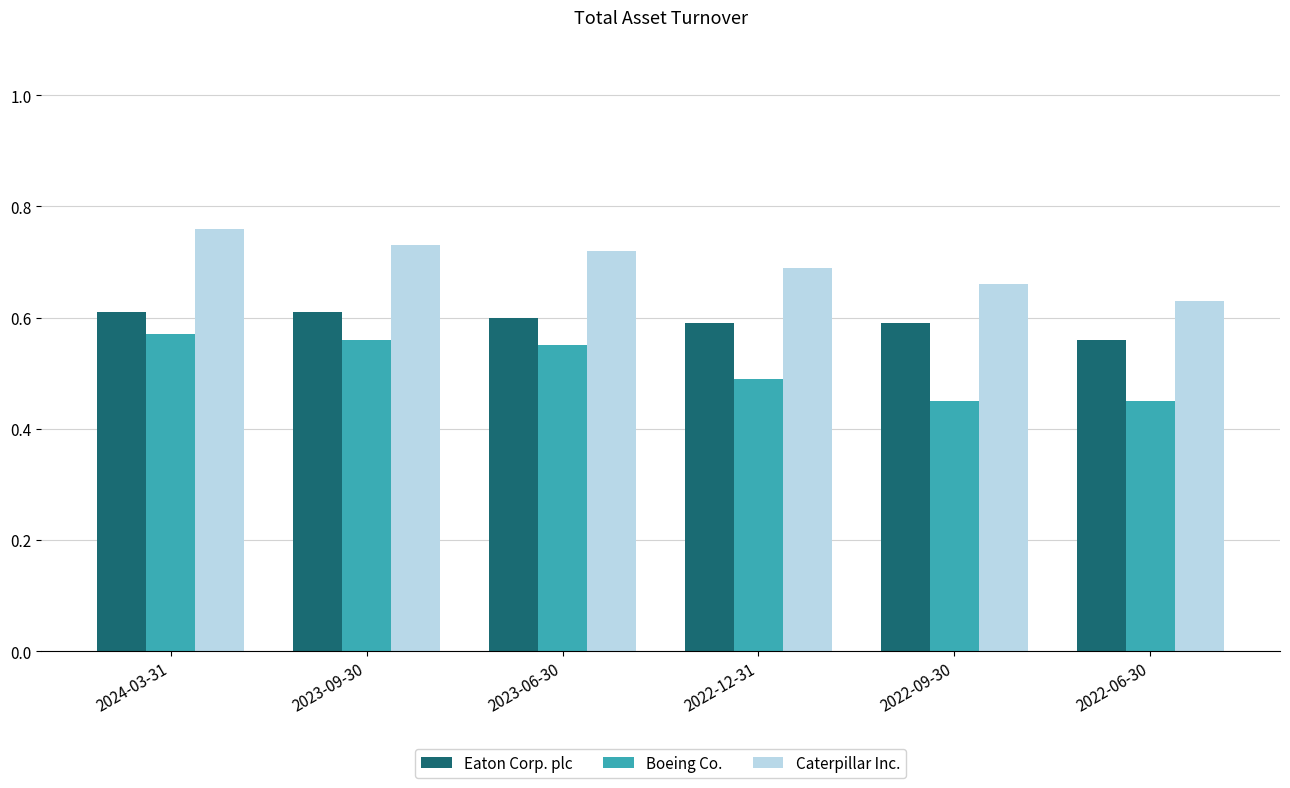

What is the total value across all series at 2022-09-30?

1.7